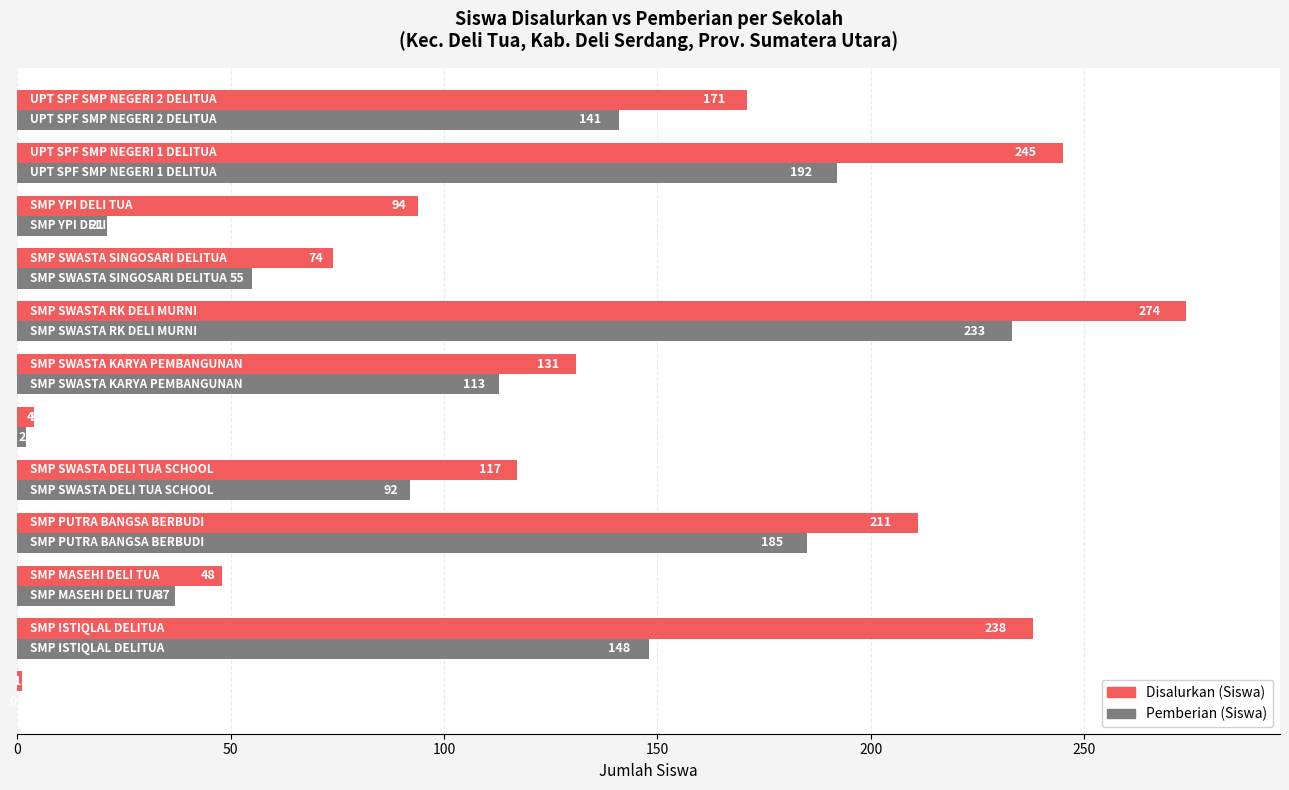

What is the sum of all Pemberian (Siswa) values?

1219